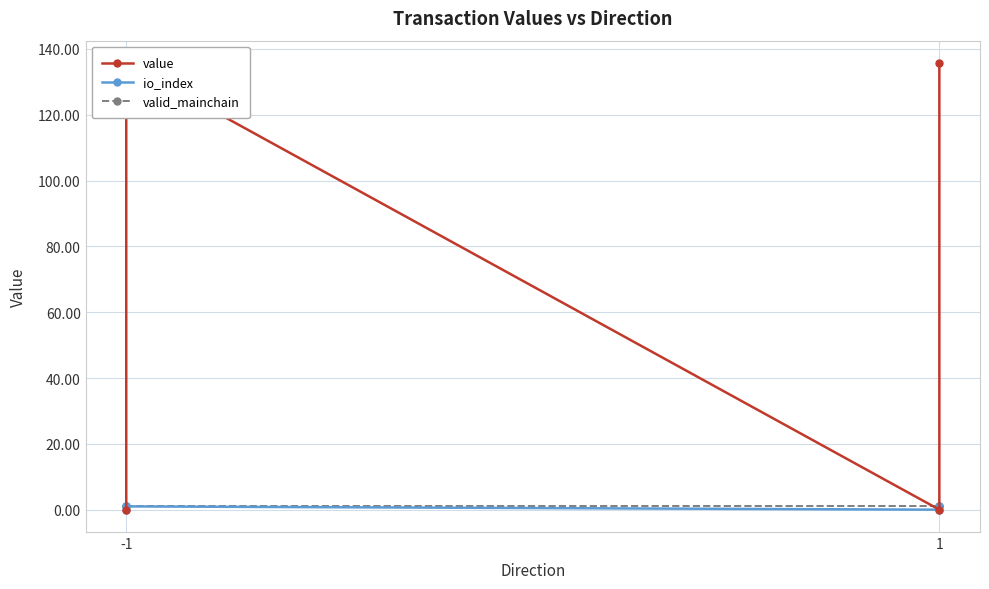

Does the chart have visible grid lines?

Yes